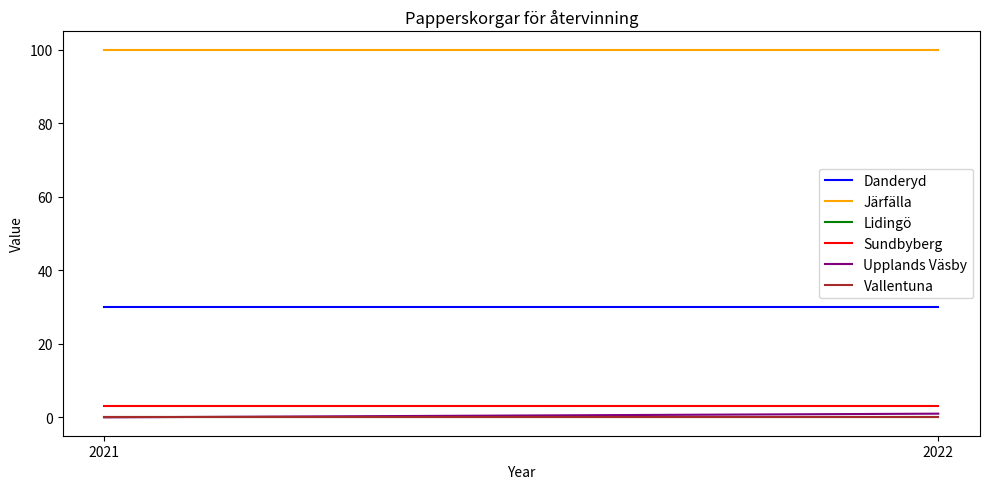

What is the spread (max minus min) of values at 2022?

100